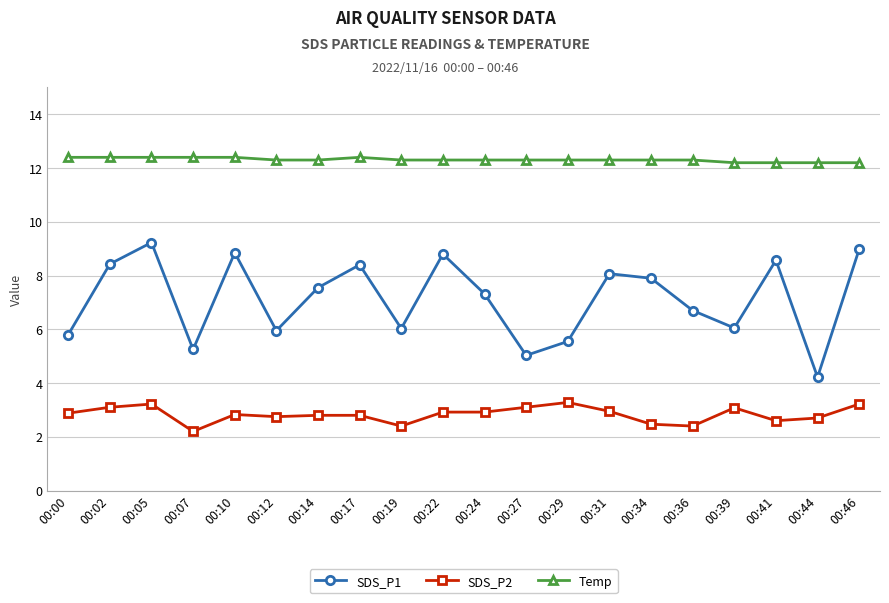

What is the difference between the maximum and minimum values in the SDS_P1 series?

5.0